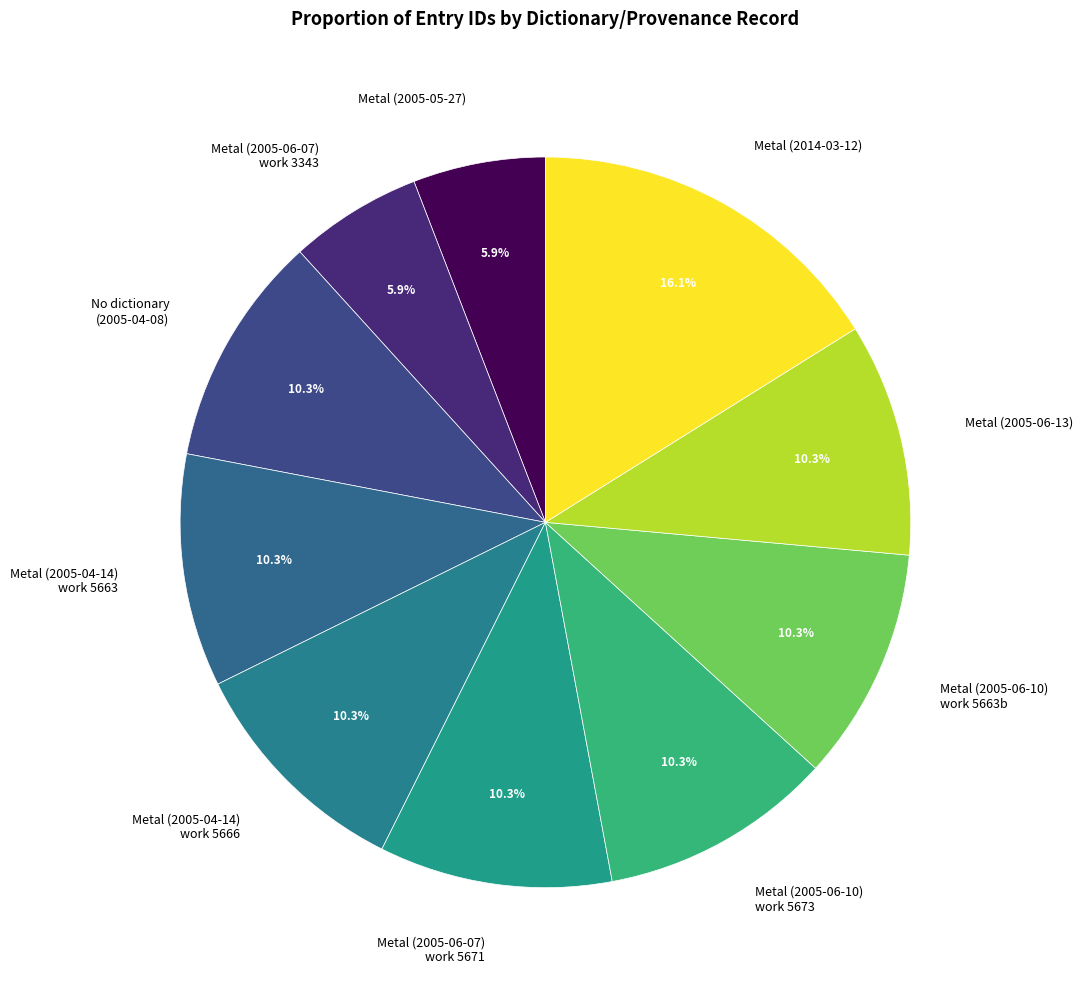

True or false: Metal (2014-03-12) accounts for 25% of the total.

False